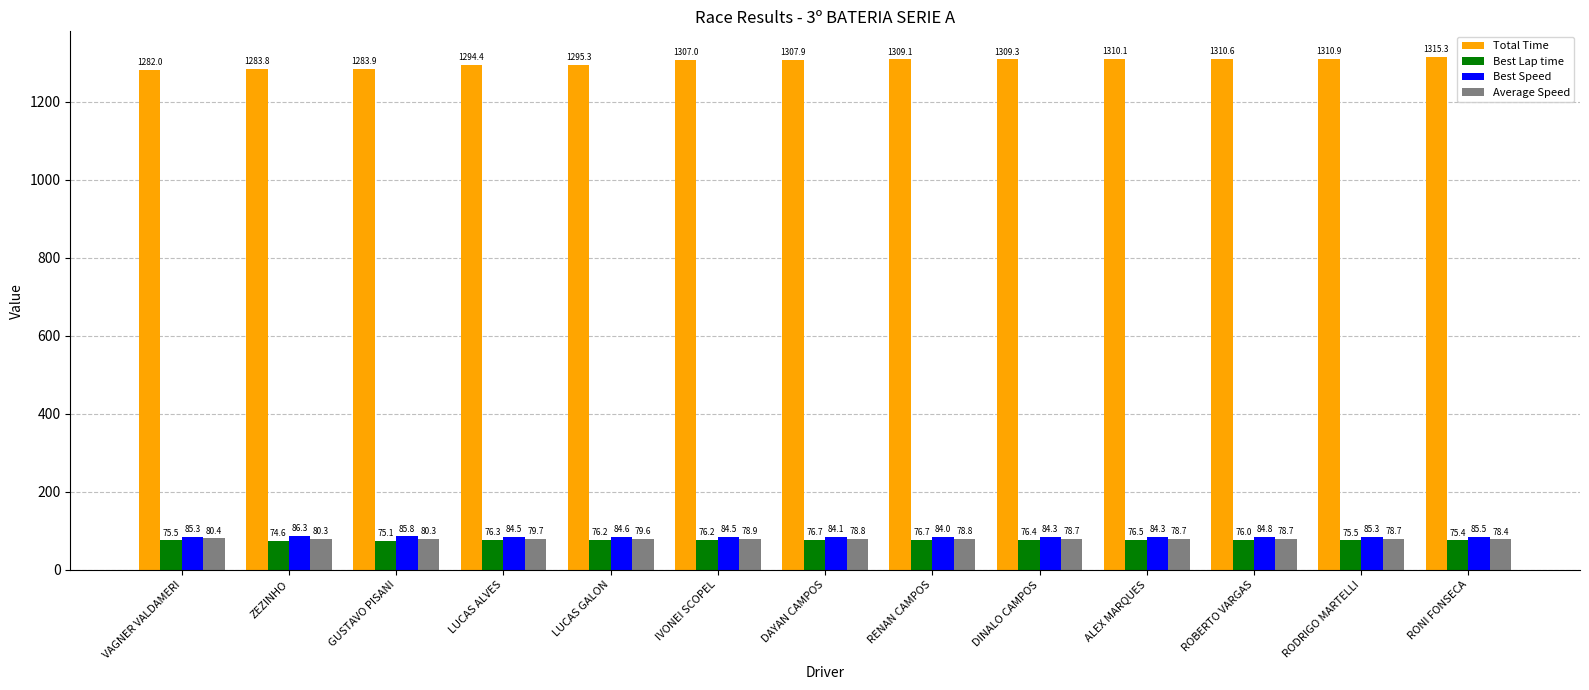

What is the average value of the Average Speed series?

79.2